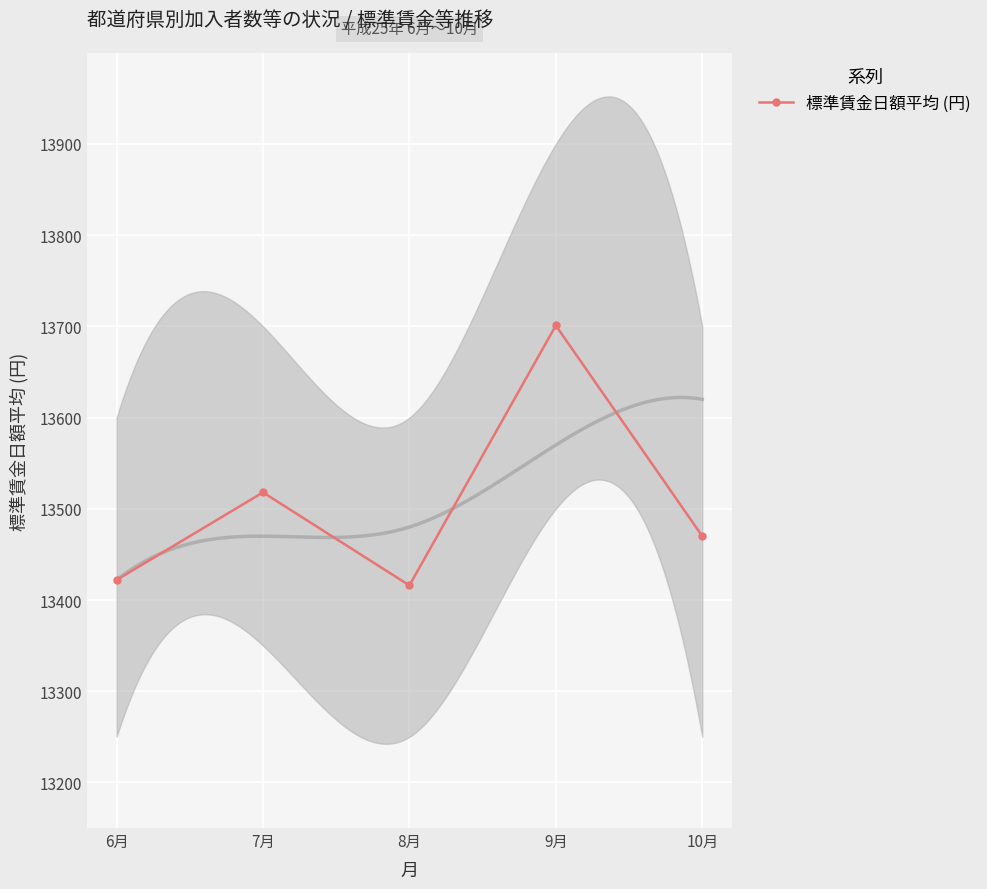

Where is the first local minimum?

8月